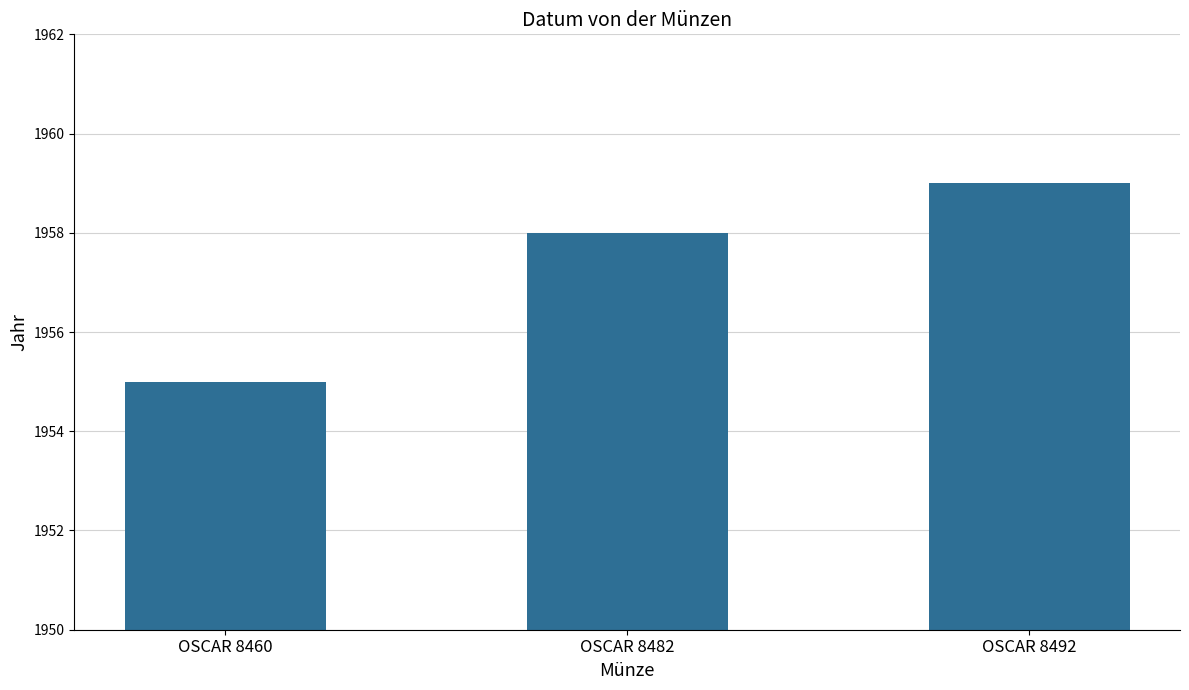

List the labels in order of value, largest first.

OSCAR 8492, OSCAR 8482, OSCAR 8460